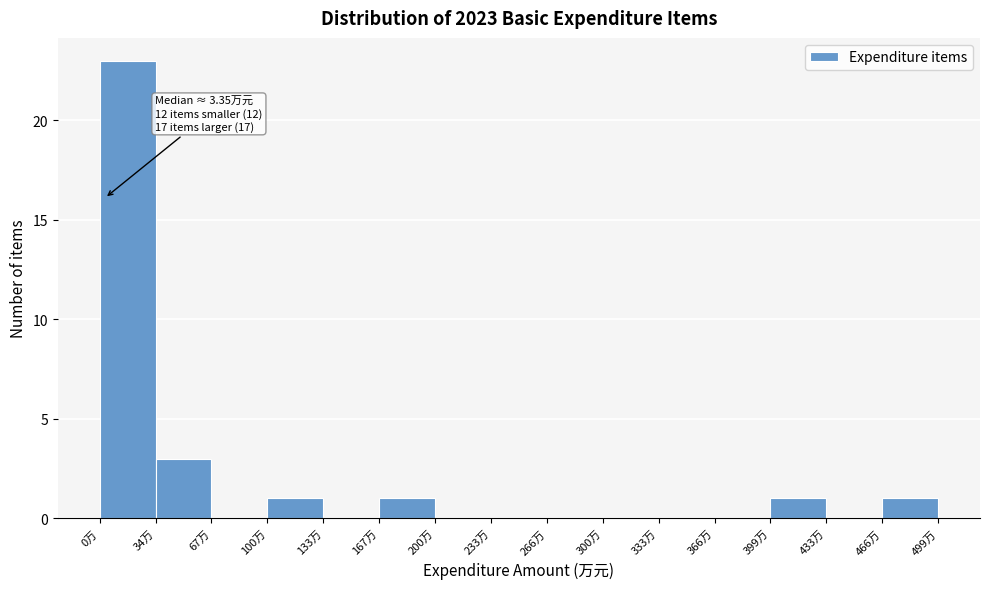

Over which range of the x-axis is the bar tallest?

0 to 35